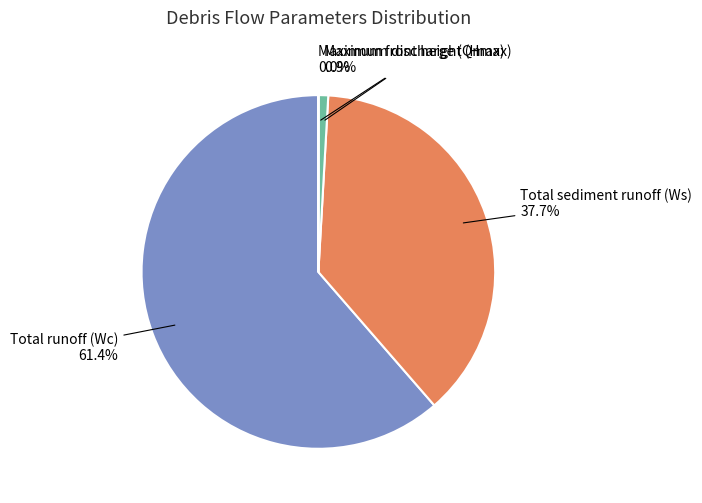

Which category has the biggest portion of the pie?

Total runoff (Wc)